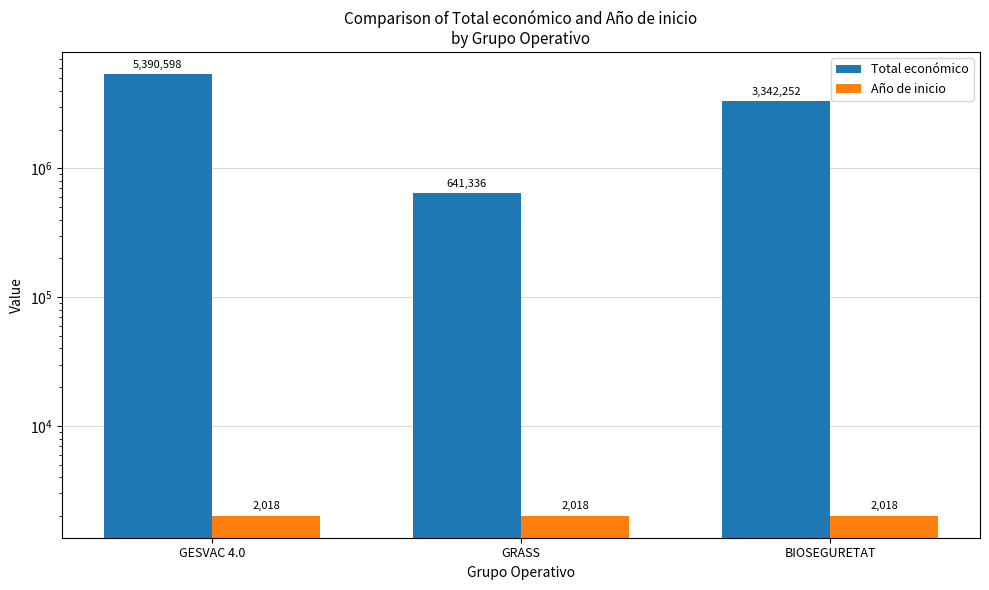

Is the value of Total económico at BIOSEGURETAT greater than the value of Año de inicio at BIOSEGURETAT?

Yes